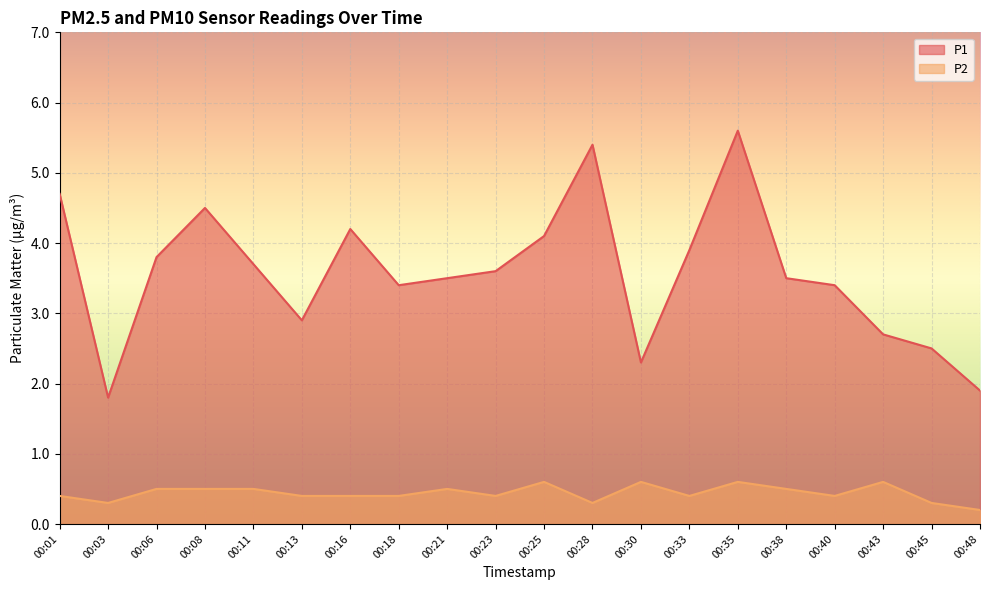

How many data points does each series have?

20